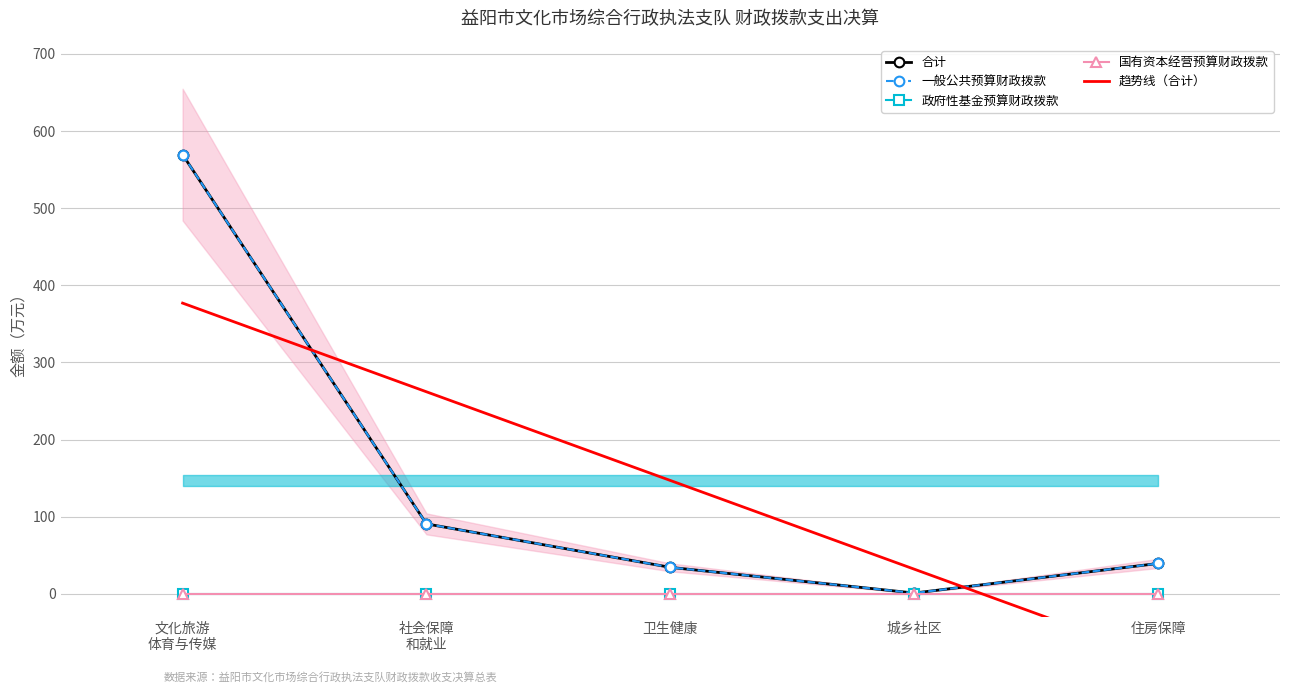

What is the sum of all 趋势线（合计） values?

734.7